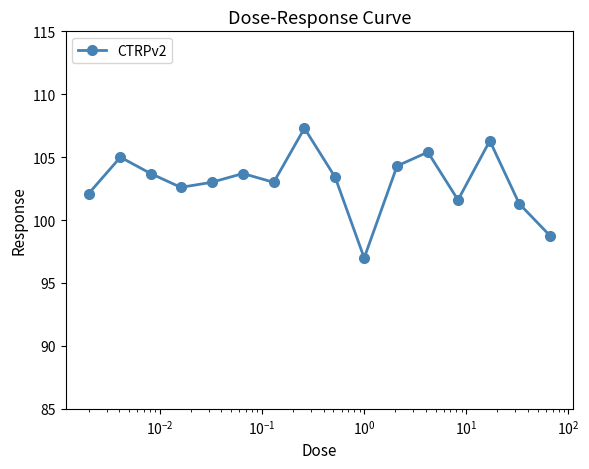

What is the sum of all values?

1648.5